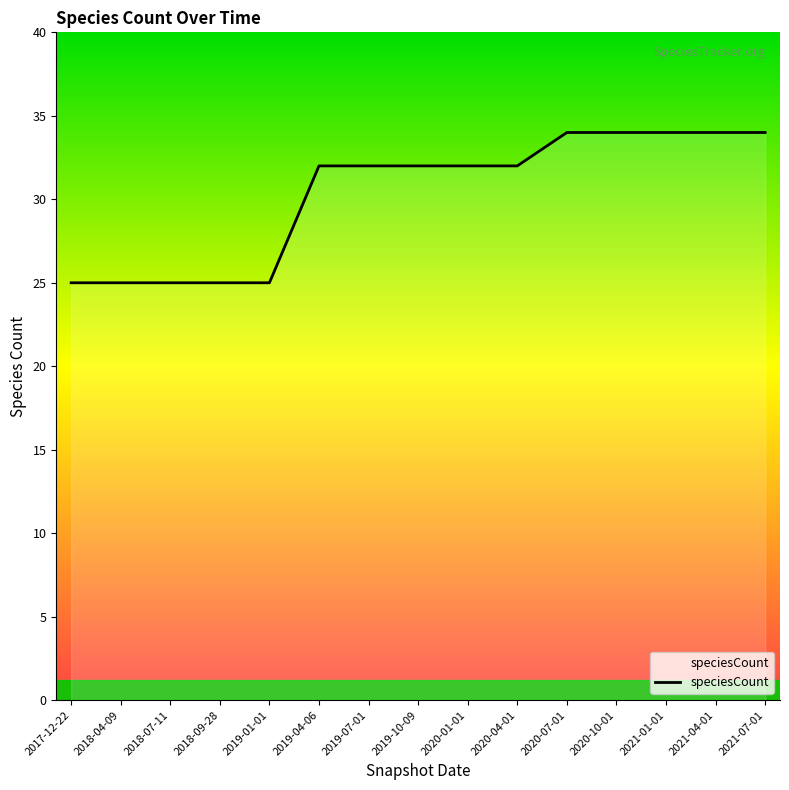

What position from the left is 2017-12-22?

1